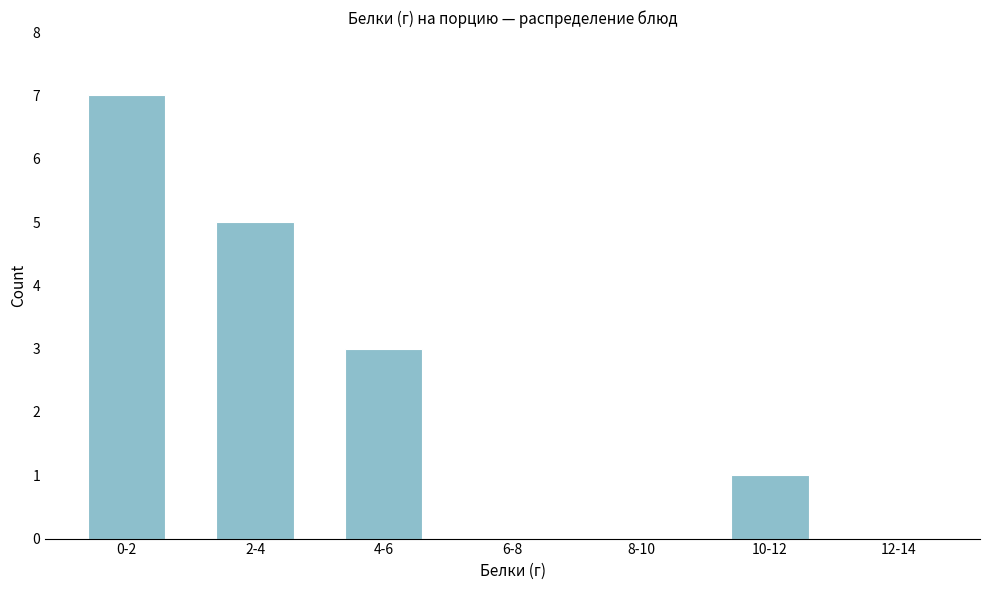

Reading left to right, transcribe all the data shown in this chart.

0-2=7	2-4=5	4-6=3	6-8=0	8-10=0	10-12=1	12-14=0